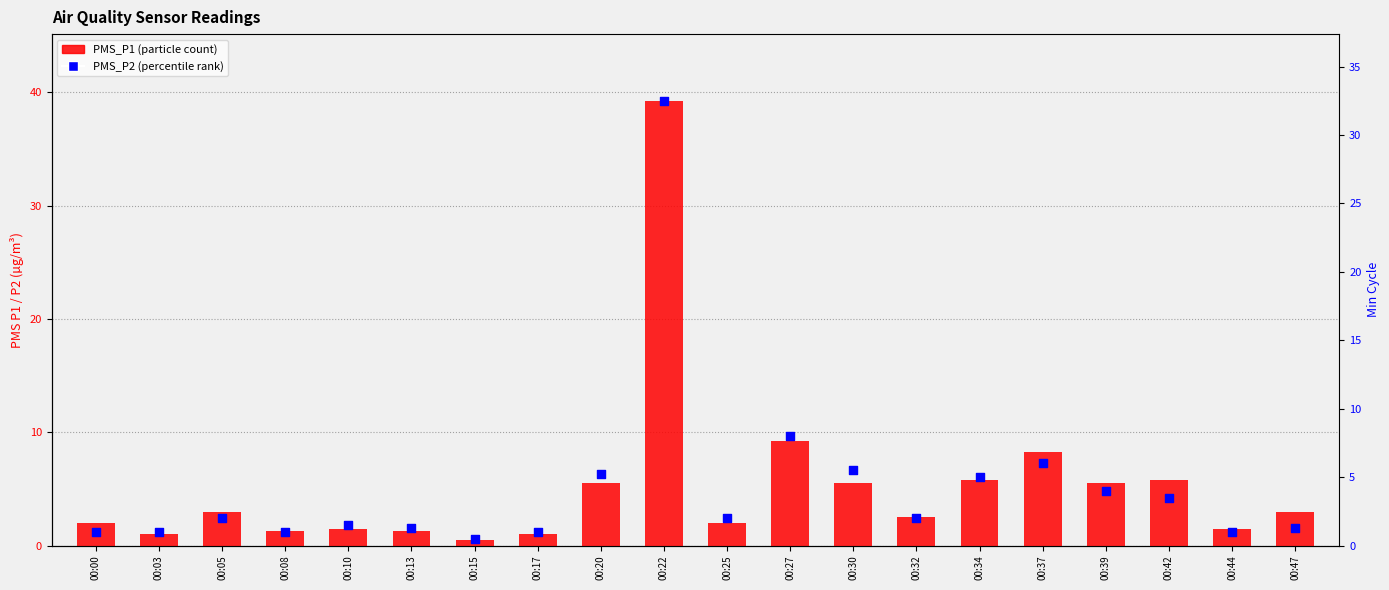

Which series contains the lowest Y value?

PMS_P1